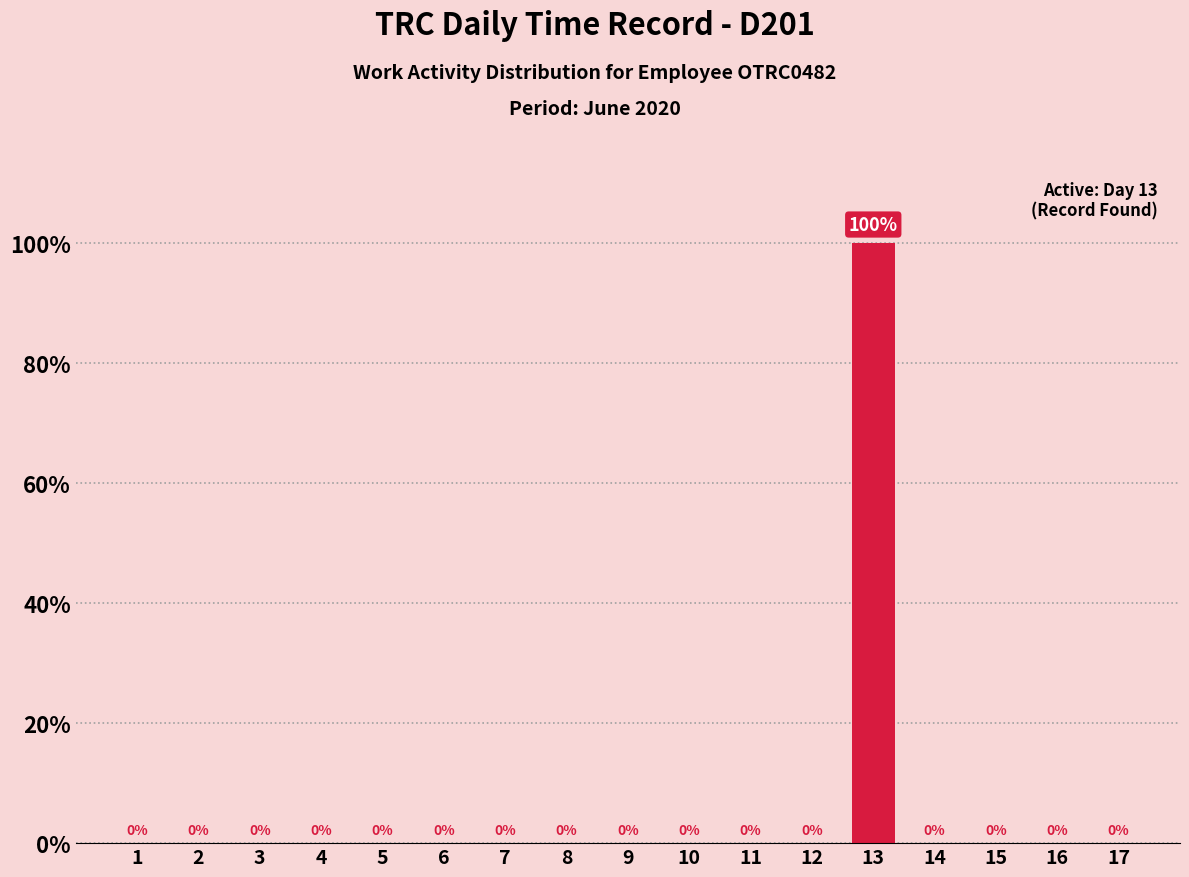

Reading left to right, extract all data points from this chart.

1=0	2=0	3=0	4=0	5=0	6=0	7=0	8=0	9=0	10=0	11=0	12=0	13=100	14=0	15=0	16=0	17=0